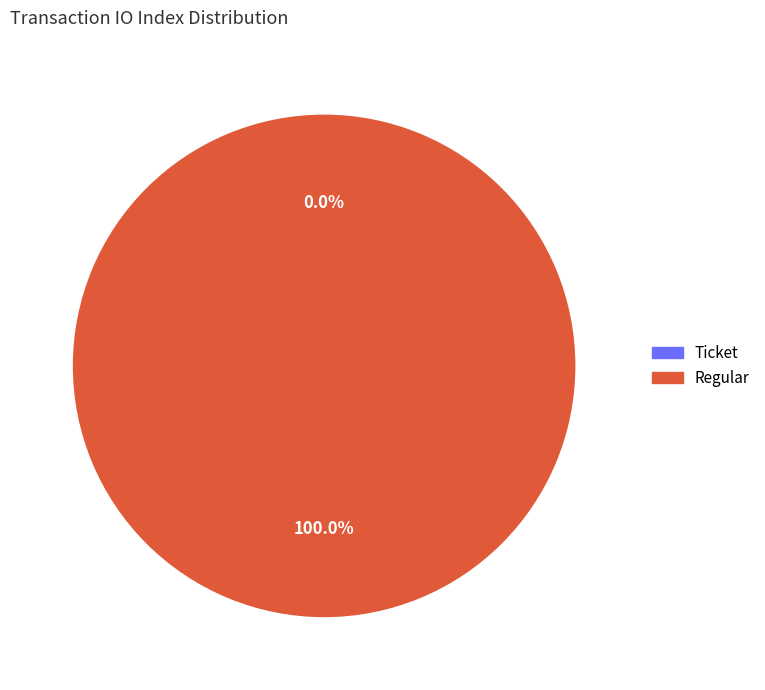

Is it true that Regular is 100% of the pie?

True